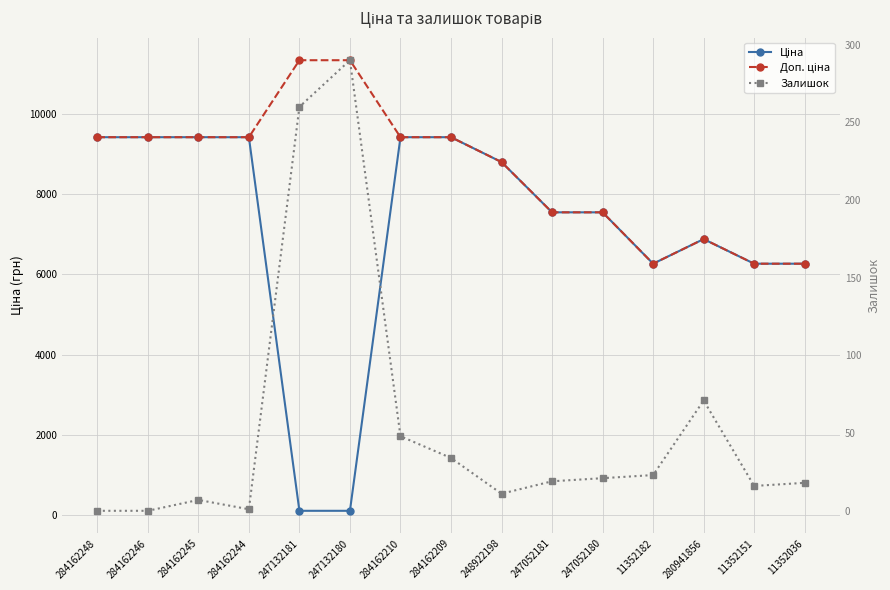

True or false: Ціна has a value of 7545.9 at 247052180.

True